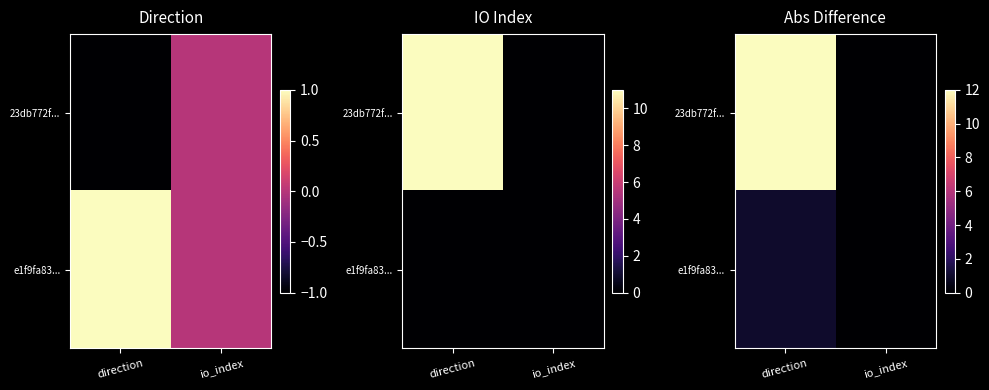

The value of e1f9fa83... at direction is 1. True or false?

True